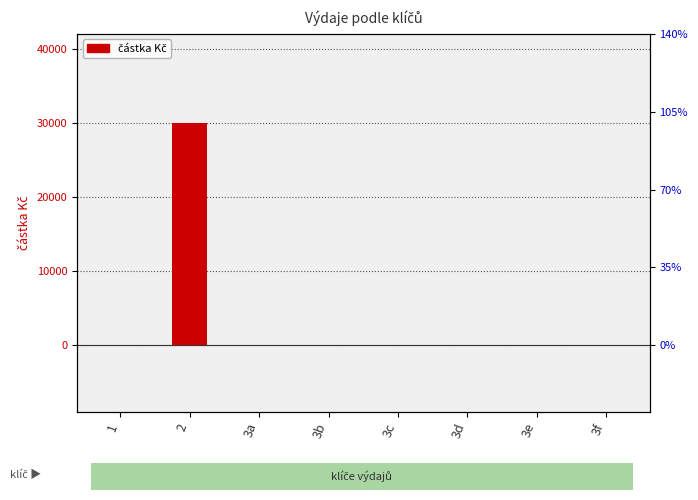

What is the maximum value shown in the chart?

30000